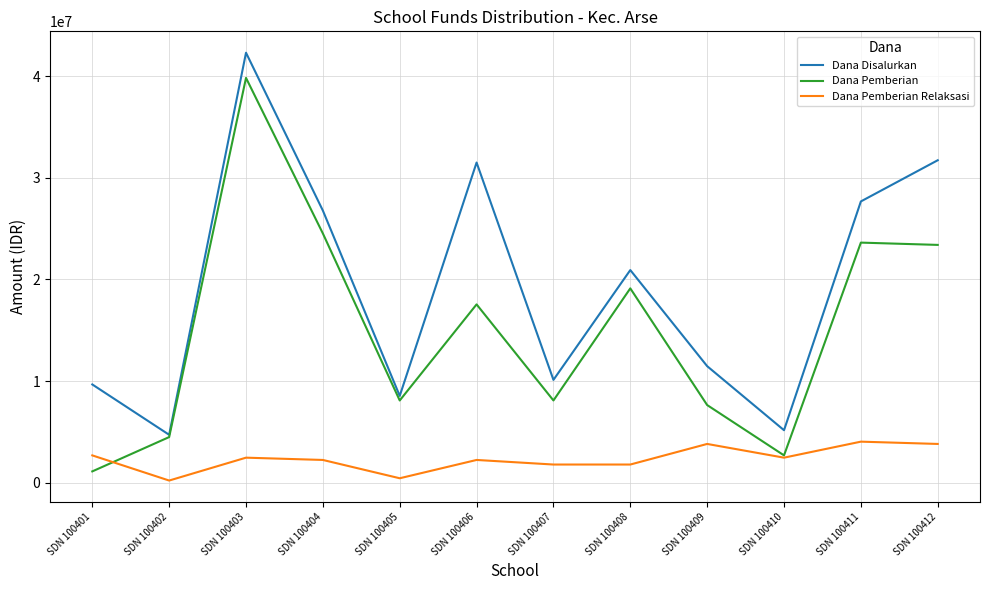

List the series in order of their peak value, lowest first.

Dana Pemberian Relaksasi, Dana Pemberian, Dana Disalurkan